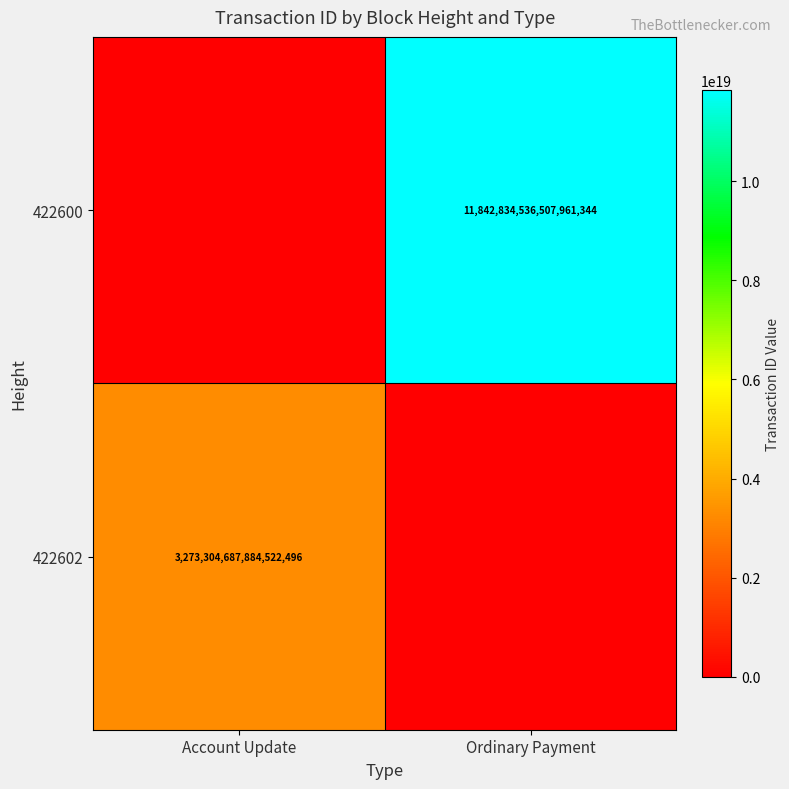

The 422602 series shows 3273304687884522496 at Account Update. True or false?

True